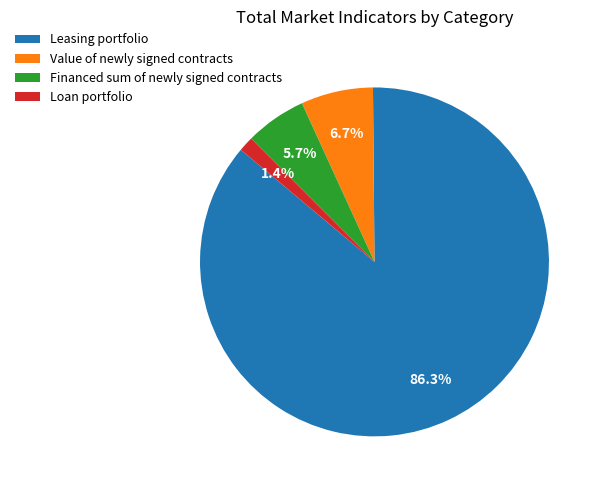

What is the largest slice in the pie chart?

Leasing portfolio